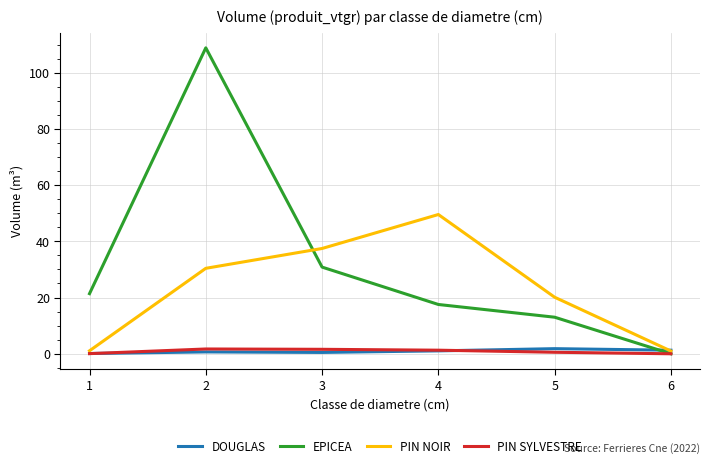

After their last crossing, which series has the higher values: PIN SYLVESTRE or DOUGLAS?

DOUGLAS